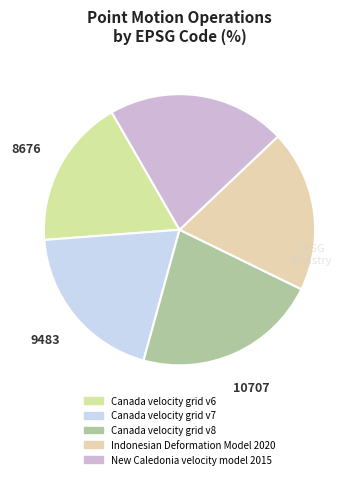

To the nearest percent, what is the average slice percentage?

20%